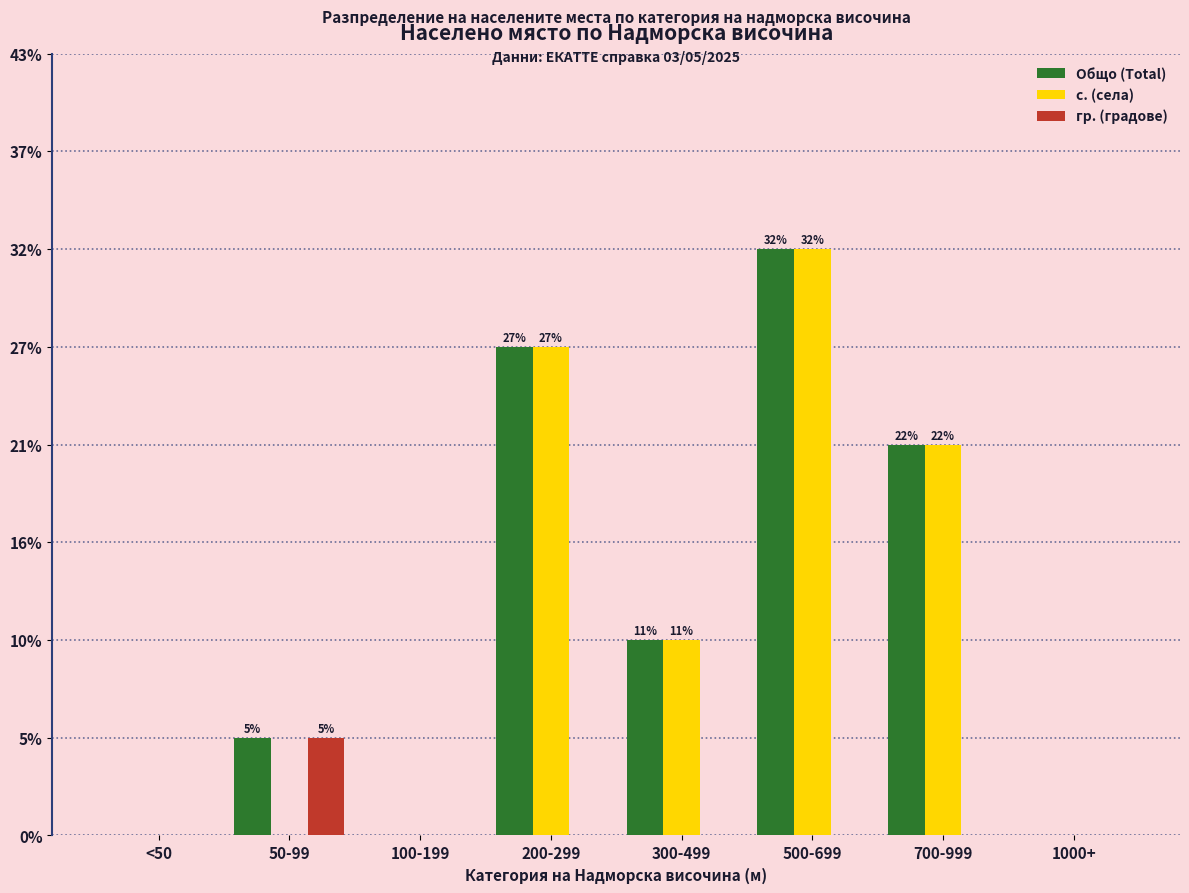

At <50, list the series in order from smallest to largest.

Общо (Total), с. (села), гр. (градове)